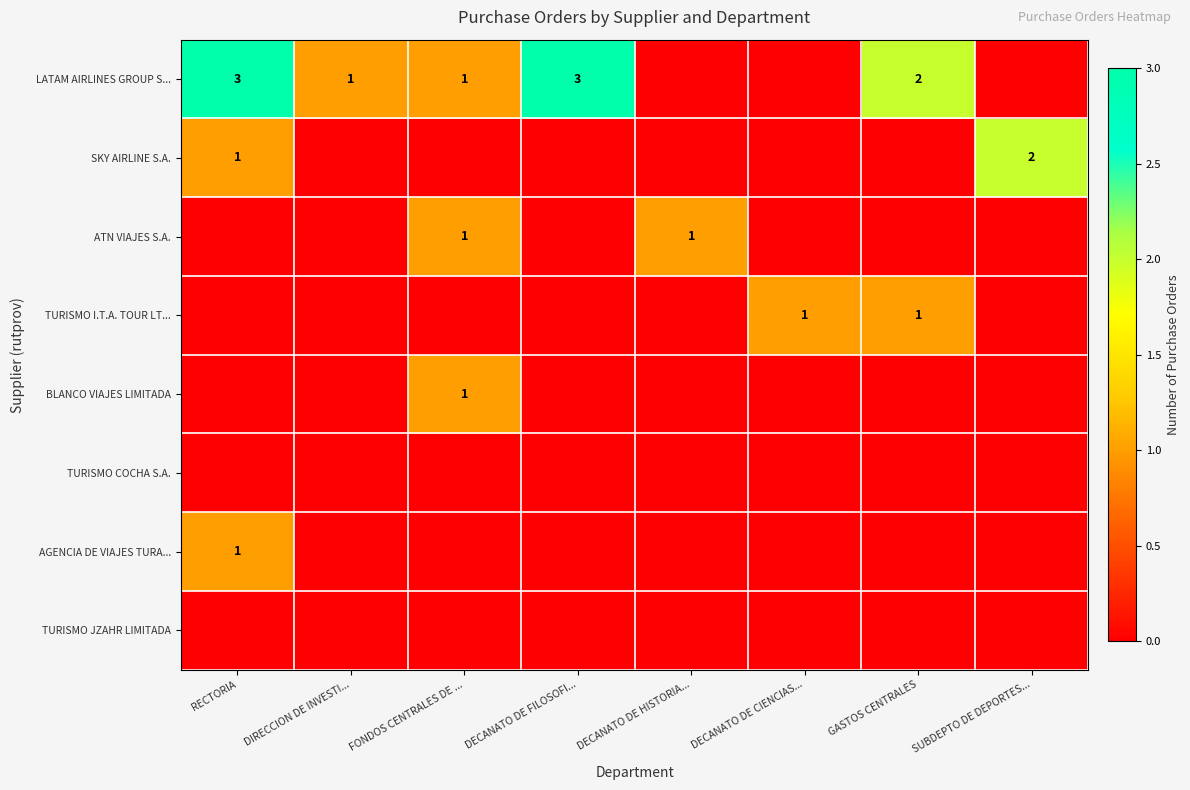

What is the spread (max minus min) of values at DECANATO DE HISTORIA...?

1